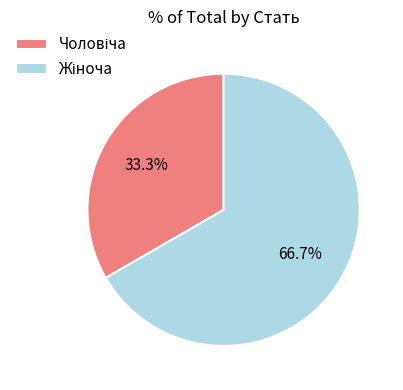

To the nearest percent, what is the difference between the largest and smallest slice percentages?

33%